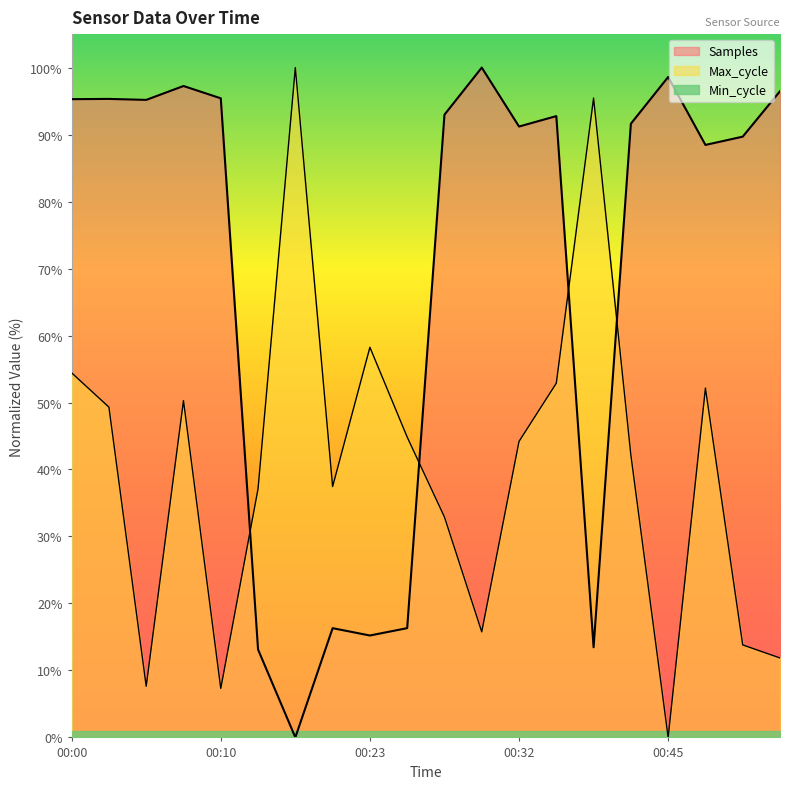

Reading left to right, extract all data points from this chart.

Samples: 00:00=95.3	00:03=95.3	00:05=95.2	00:08=97.3	00:10=95.4	00:12=13.1	00:18=0.0	00:20=16.3	00:23=15.2	00:25=16.3	00:27=93.0	00:30=100.0	00:32=91.2	00:35=92.8	00:37=13.5	00:40=91.6	00:45=98.6	00:47=88.5	00:50=89.7	00:52=96.5
Max_cycle: 00:00=54.4	00:03=49.3	00:05=7.6	00:08=50.3	00:10=7.3	00:12=37.1	00:18=100.0	00:20=37.4	00:23=58.2	00:25=44.8	00:27=32.9	00:30=15.8	00:32=44.2	00:35=52.9	00:37=95.5	00:40=42.2	00:45=0.0	00:47=52.2	00:50=13.8	00:52=11.9